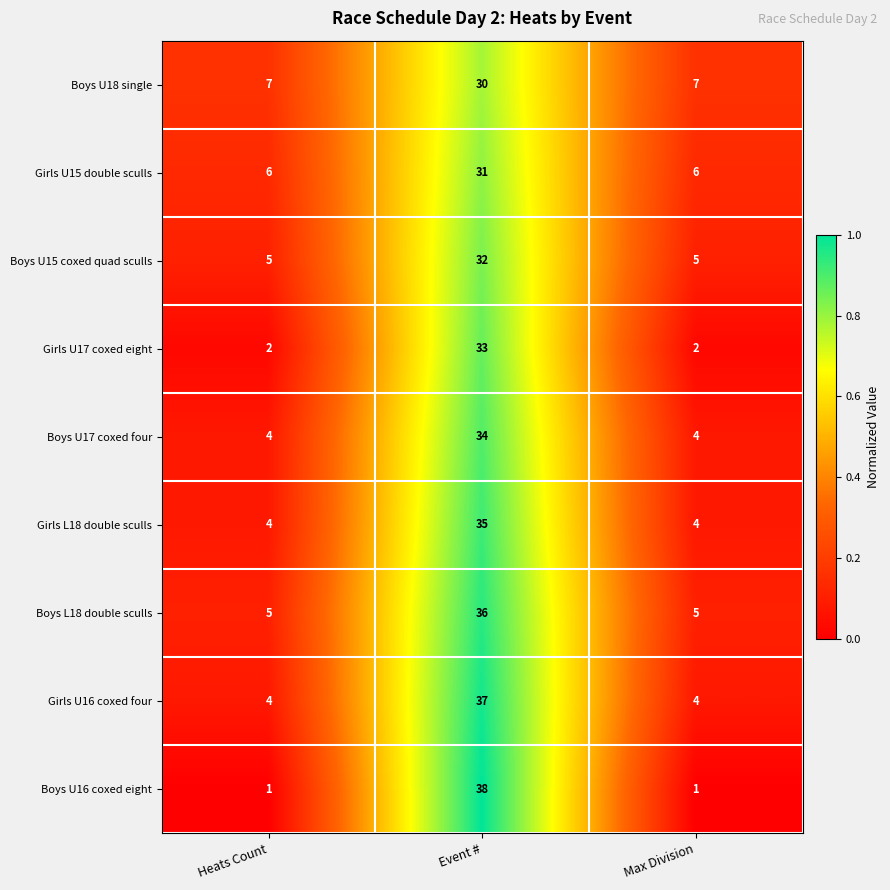

What is the total value across all series at Heats Count?

38